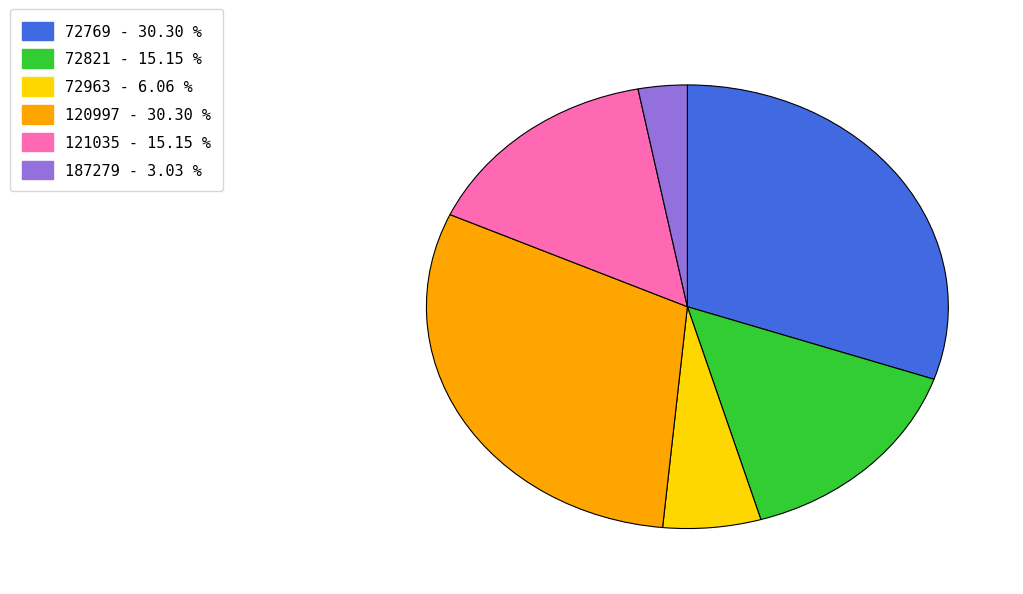

Is 72769 the majority of the pie?

No